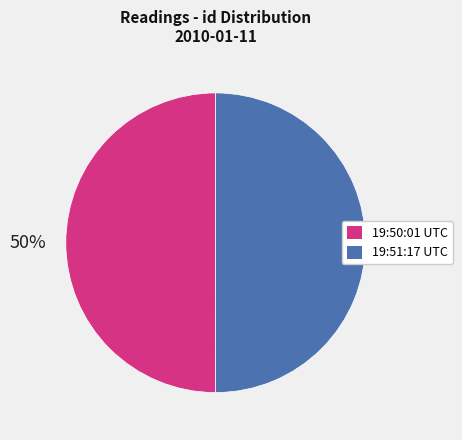

To the nearest percent, what is the average slice percentage?

50%